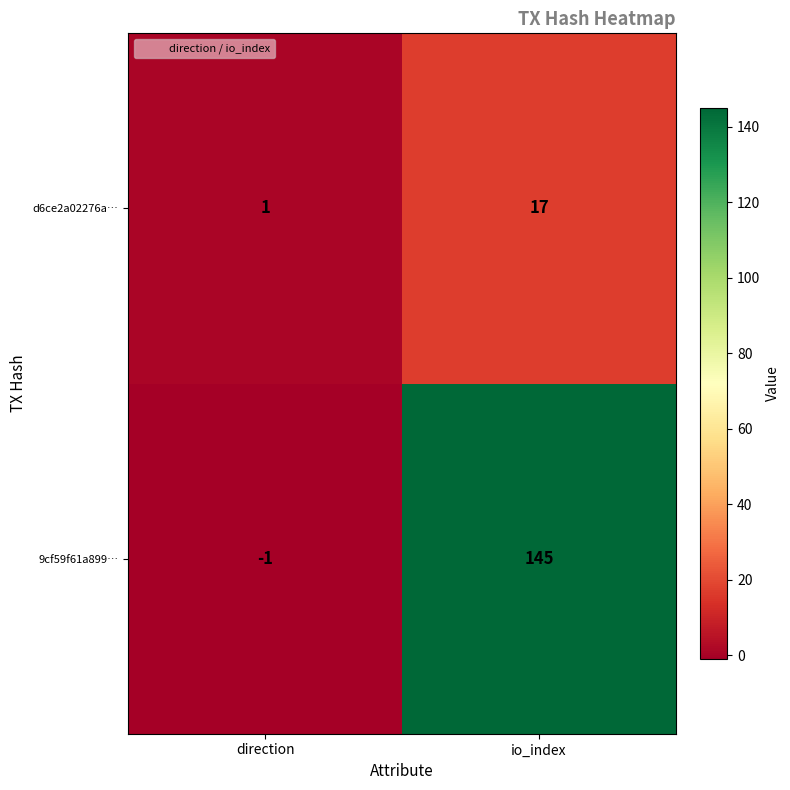

How many data points in 9cf59f61a899… are less than 145?

1